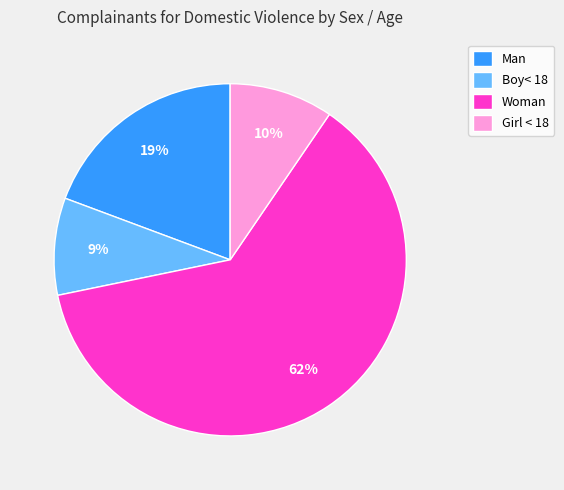

How many segments does this pie chart have?

4